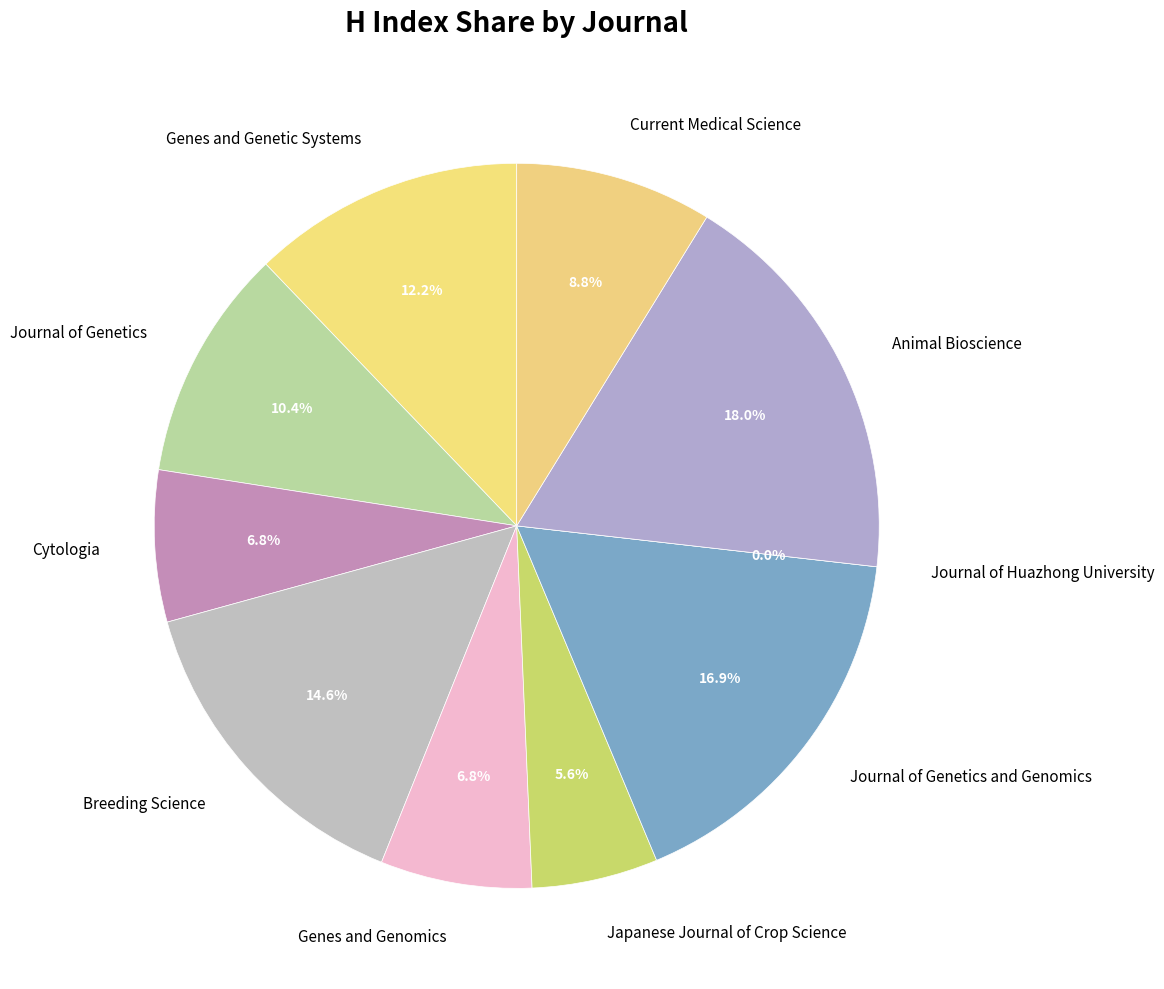

Which category has the biggest portion of the pie?

Animal Bioscience